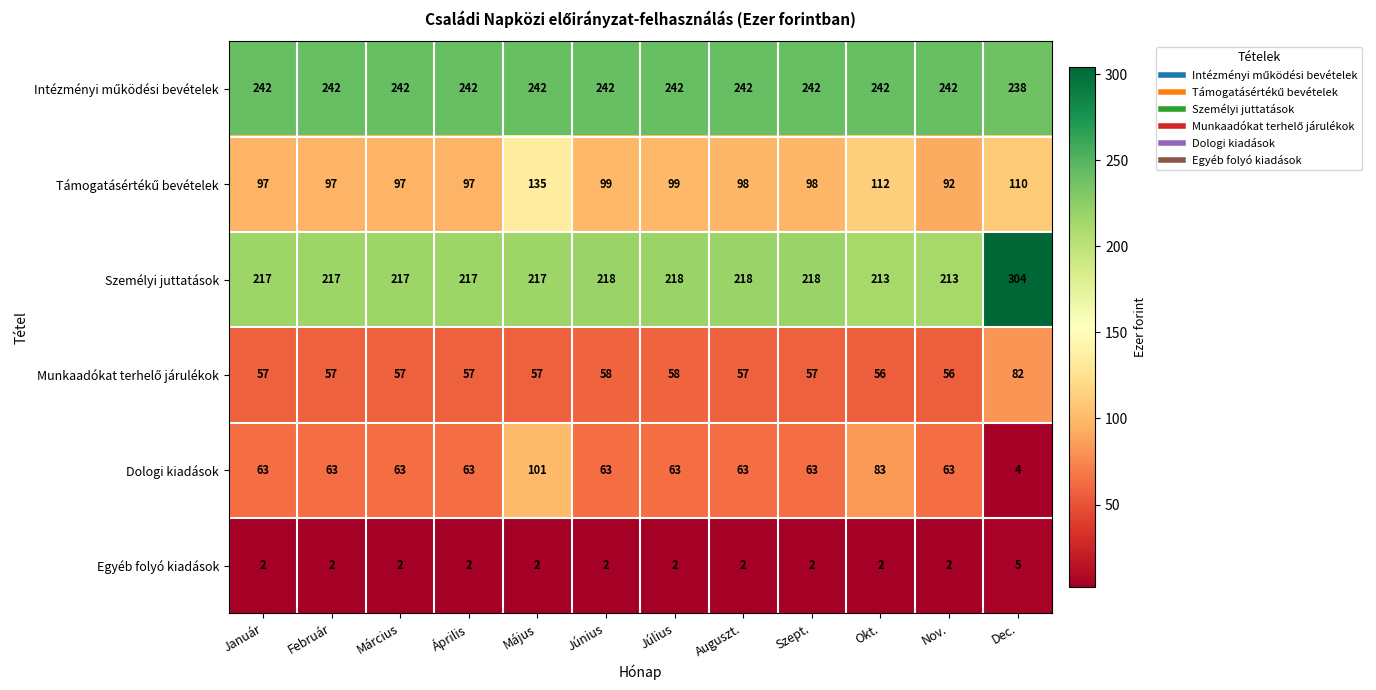

The value of Egyéb folyó kiadások at Dec. is 5. True or false?

True